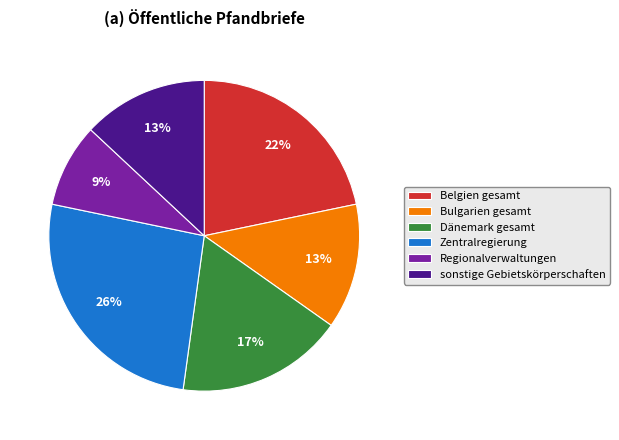

What is the ratio of the value at Regionalverwaltungen to the value at sonstige Gebietskörperschaften?

0.7